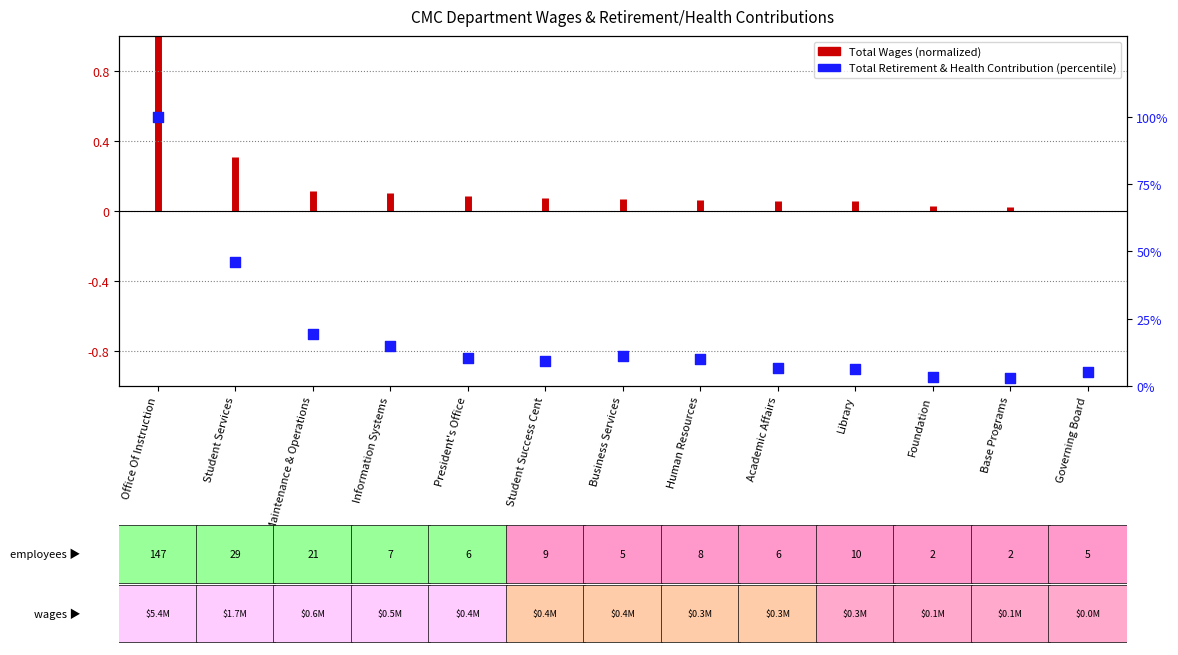

Between Base Programs and Student Success Cent, which is larger?

Student Success Cent